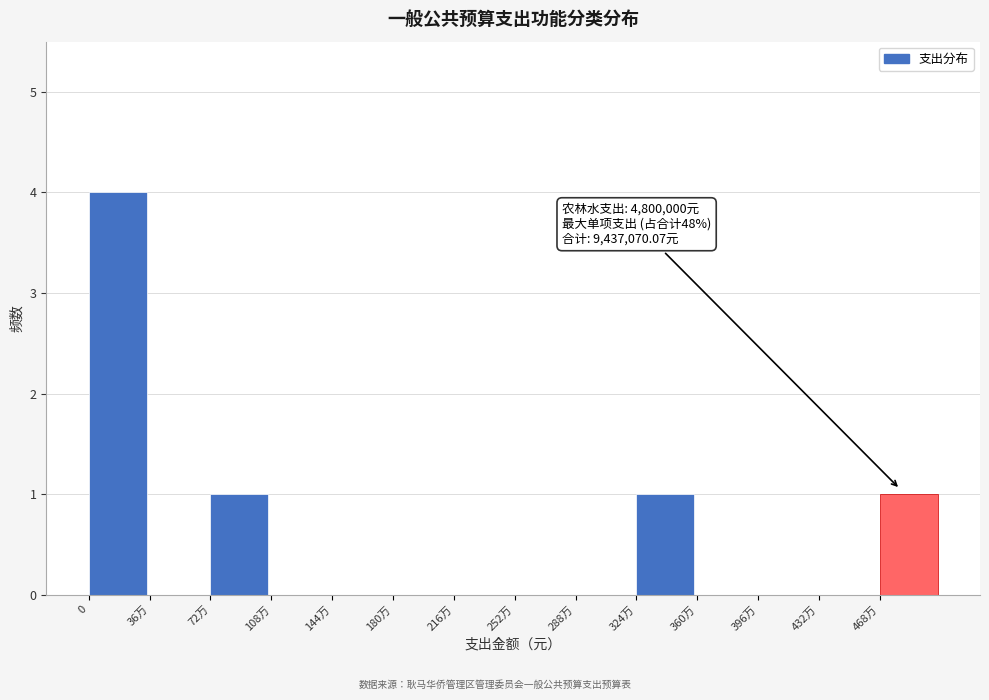

Reading right to left, what are all the values shown in this chart?

468万=1	432万=0	396万=0	360万=0	324万=1	288万=0	252万=0	216万=0	180万=0	144万=0	108万=0	72万=1	36万=0	0=4